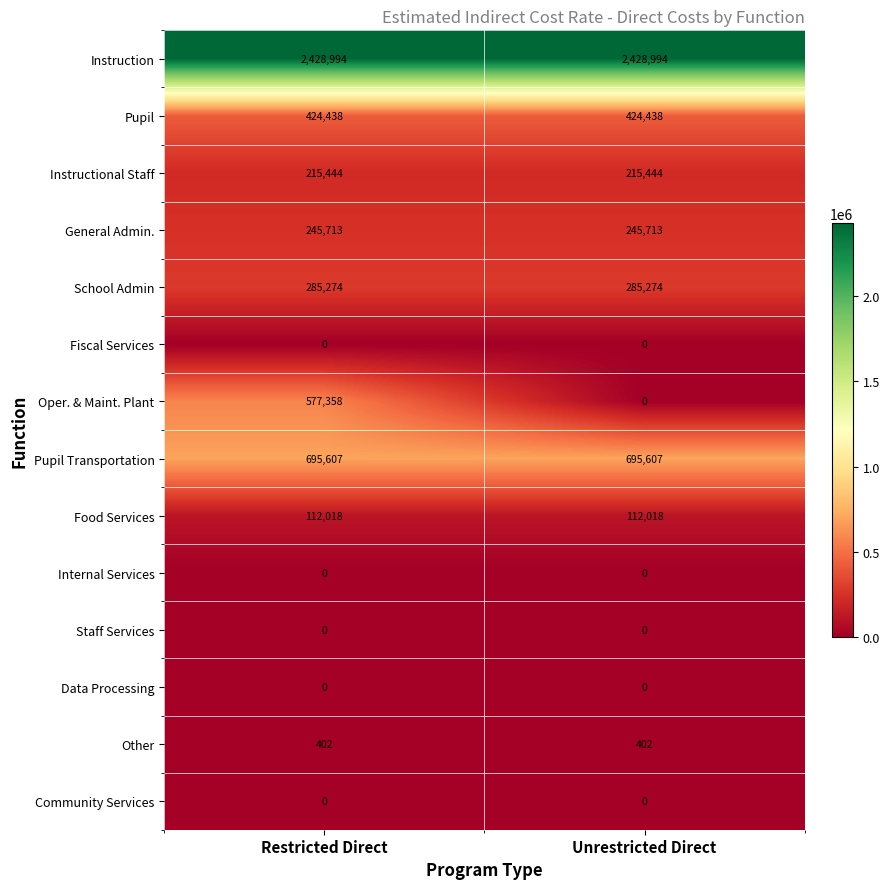

Is it true that Instruction equals 2428994 at Restricted Direct?

True